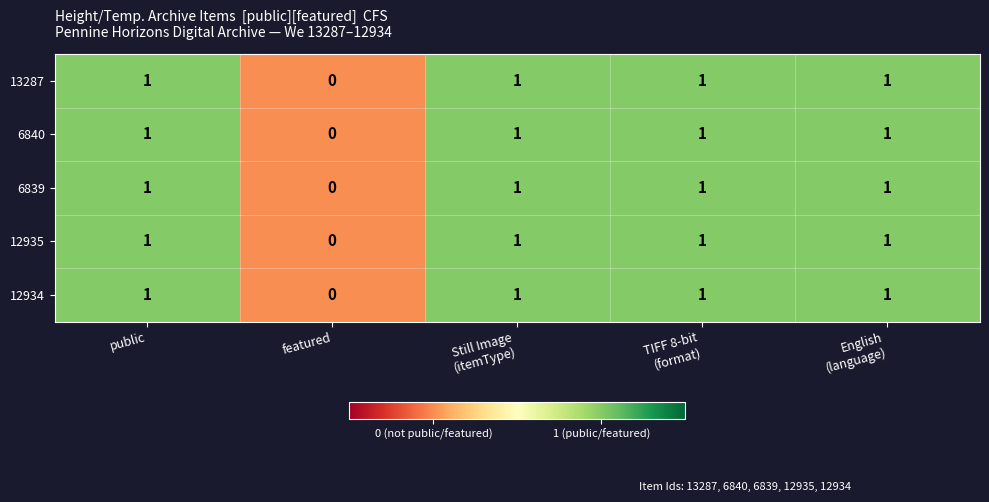

At which label is 6840 closest to 0?

featured